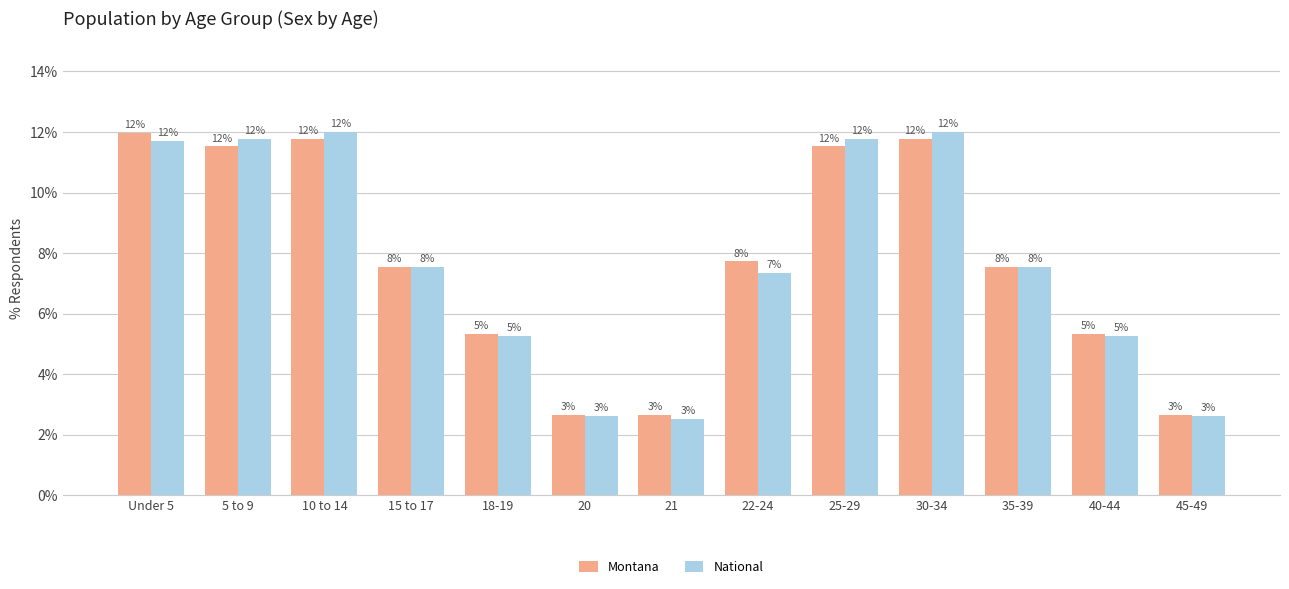

What is the maximum value shown in the chart?

12.0